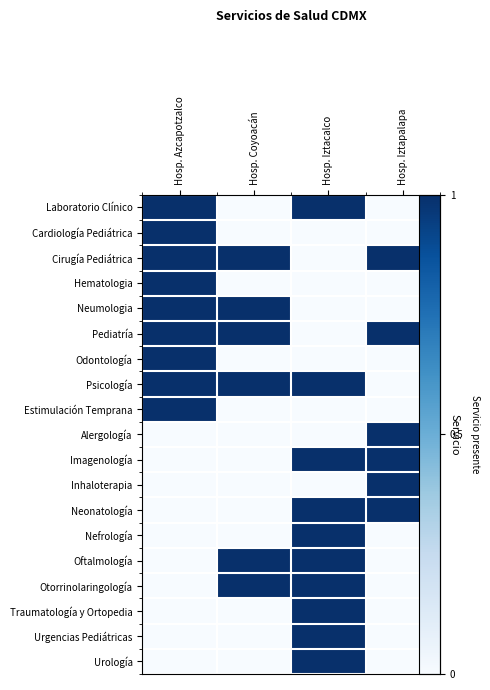

What is the total value across all series at Hosp. Azcapotzalco?

9